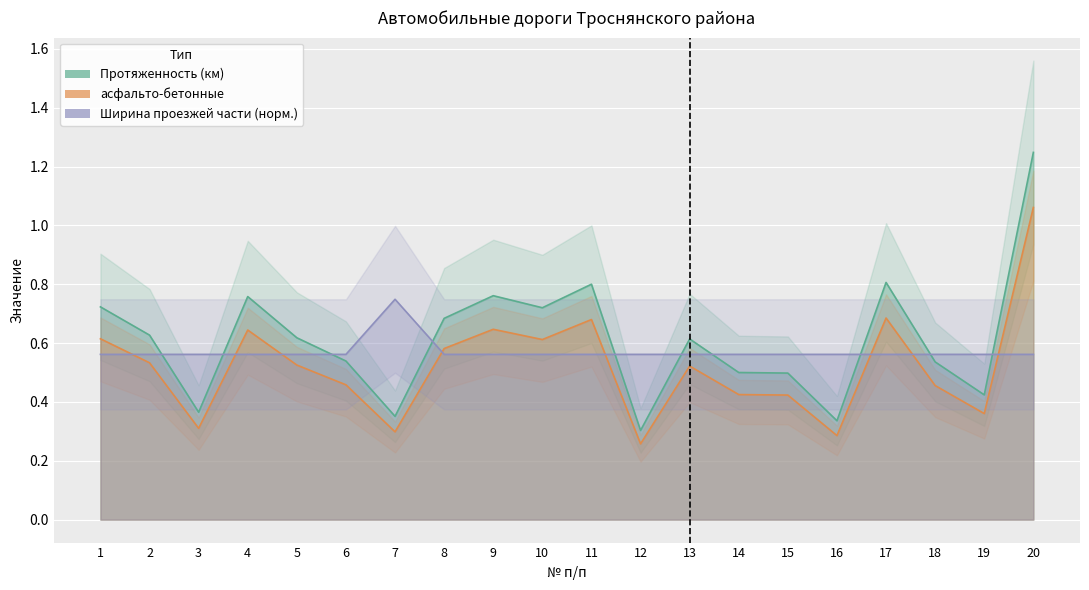

List the series in order of their peak value, lowest first.

Ширина проезжей части (норм.), асфальто-бетонные, Протяженность (км)